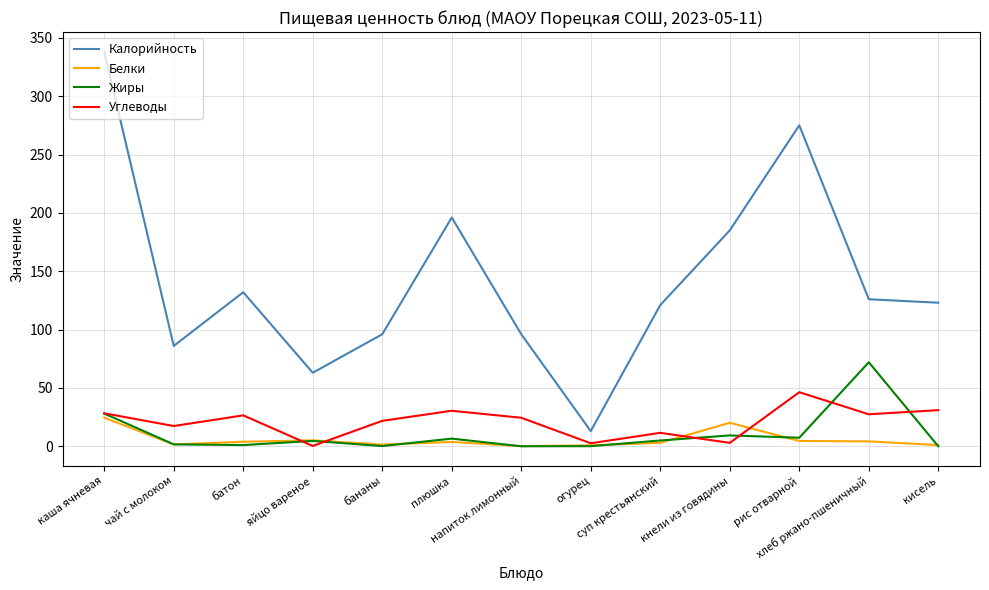

At how many categories does at least one series exceed 316?

1